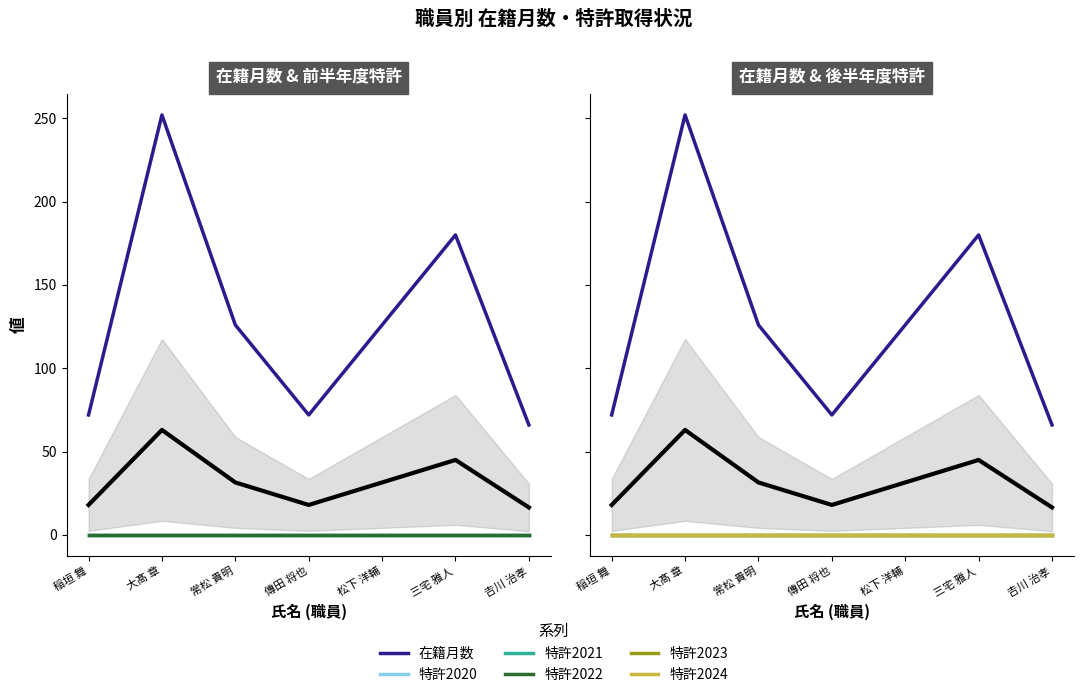

True or false: 特許2023 has more than 0 points higher than both neighbors.

False